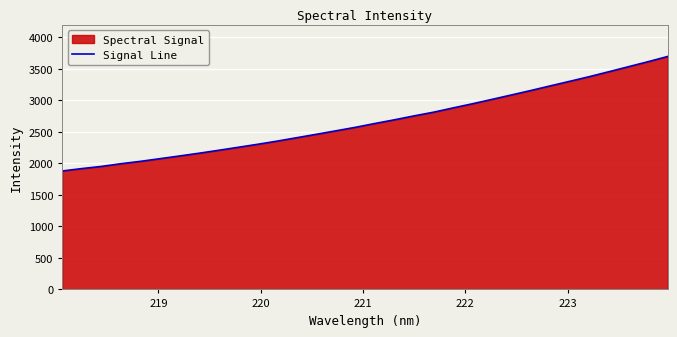

What is the difference between the maximum and minimum values?

1817.7